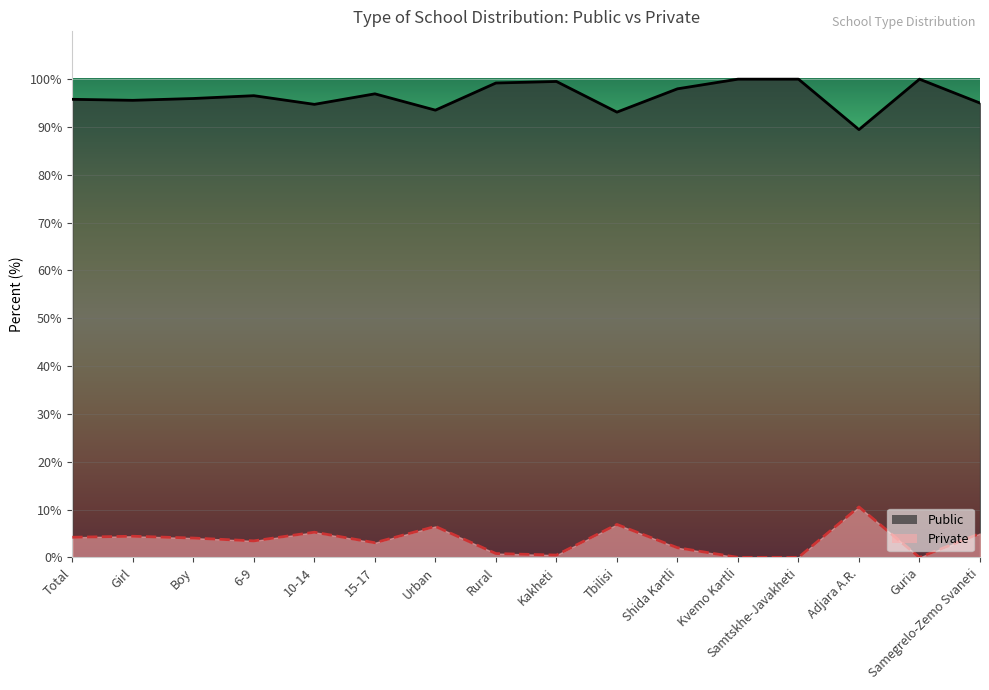

What is the difference between the maximum and minimum values in the Private series?

10.5